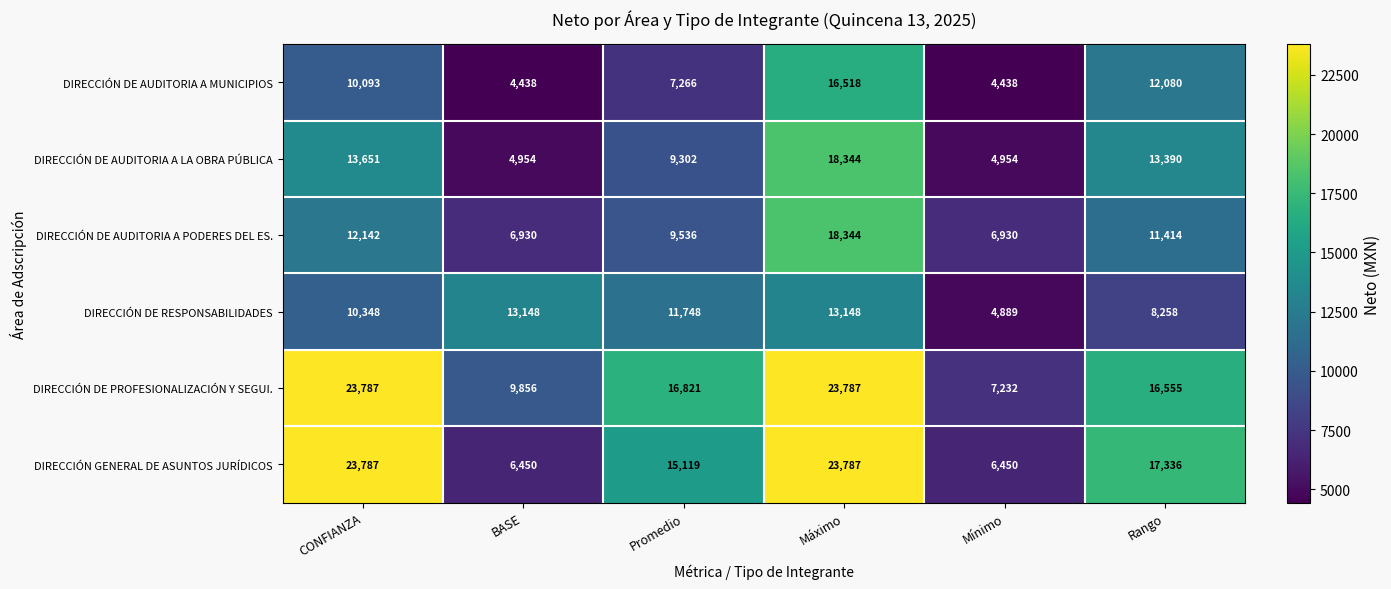

At how many categories does at least one series exceed 11201?

5